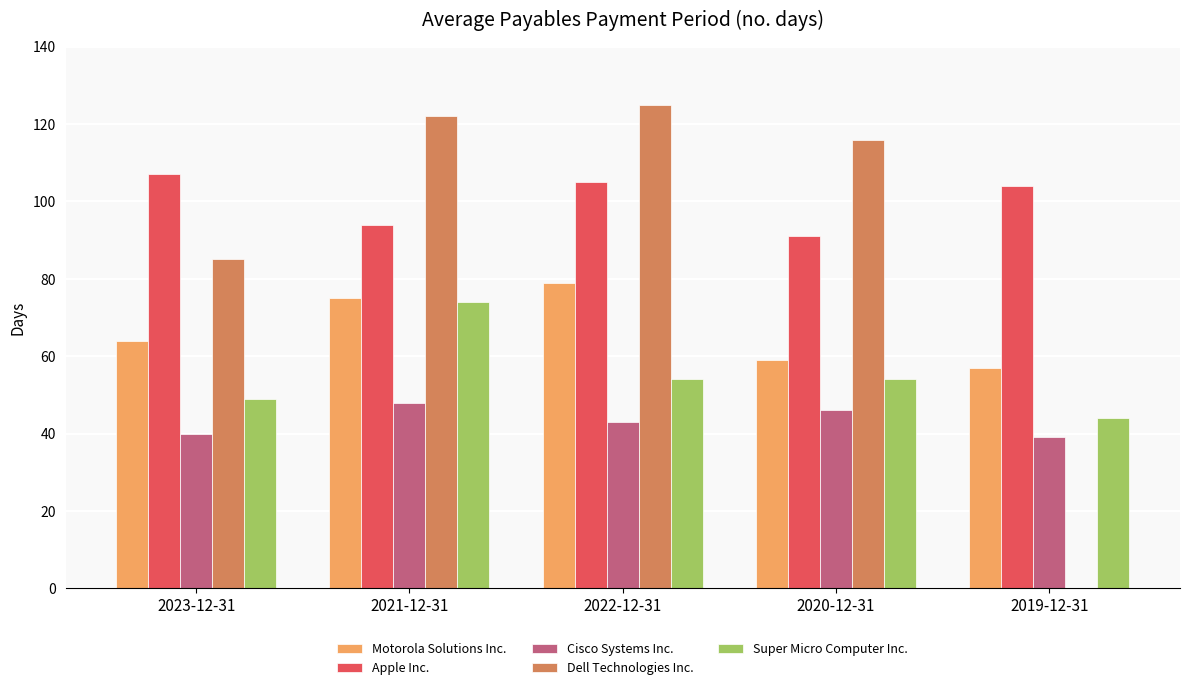

What is the approximate value of Apple Inc. at 2021-12-31?

94